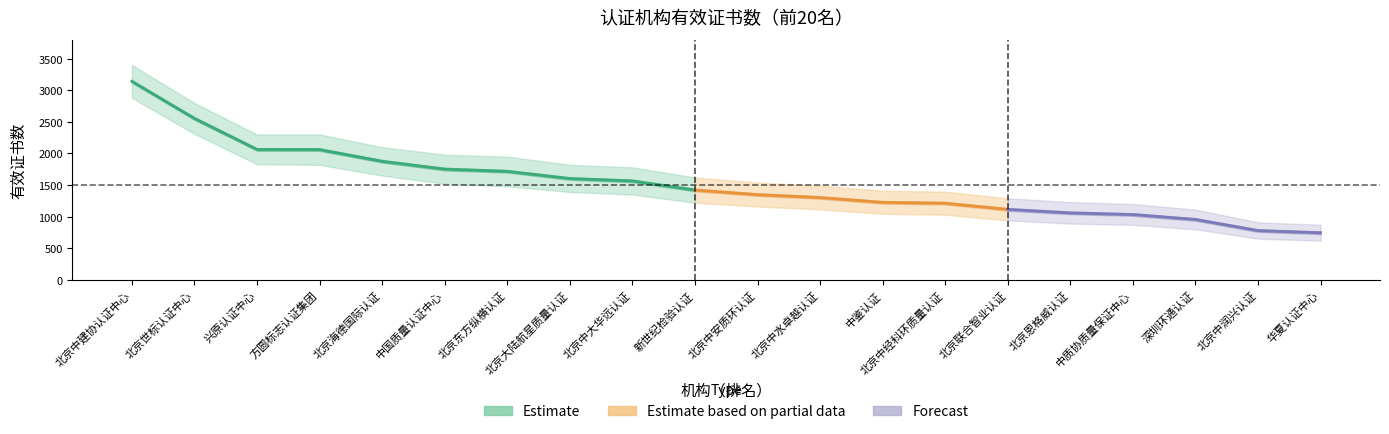

Count the number of values greater than 1421.

9